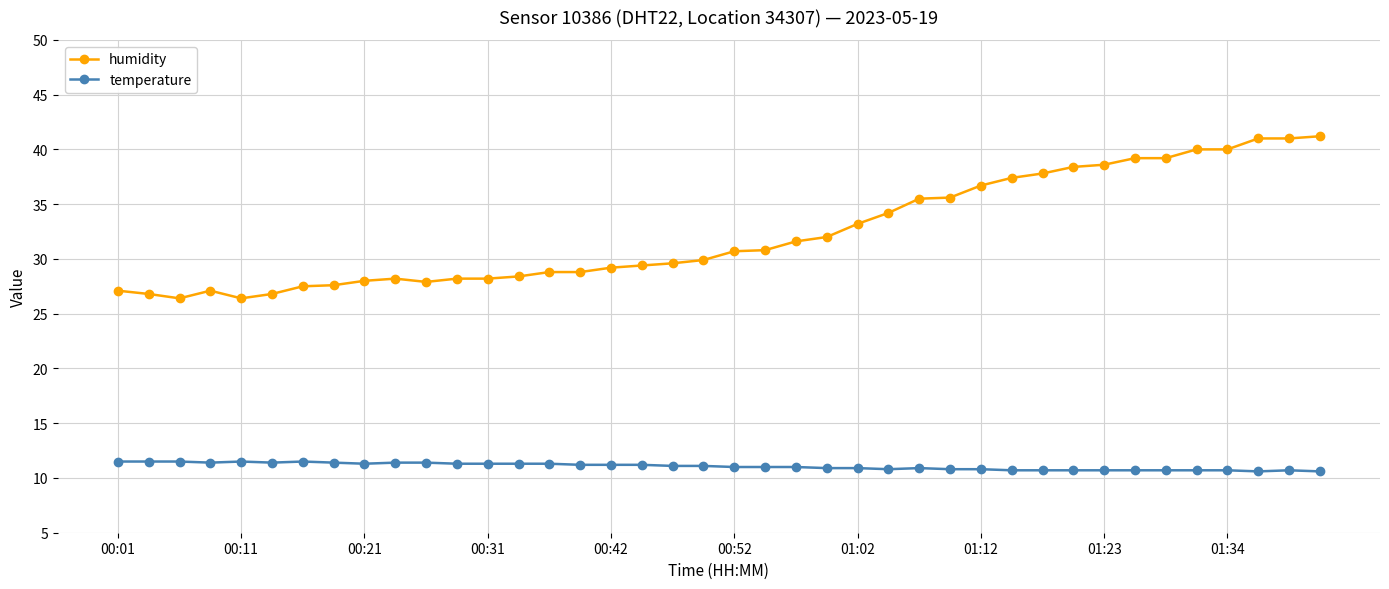

At how many categories does at least one series exceed 25?

40